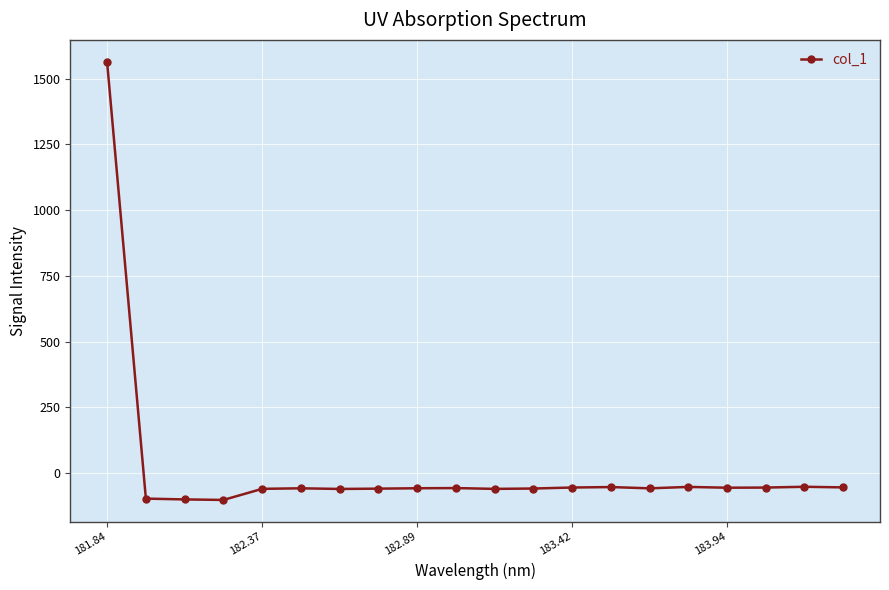

What is the value of the 12th point from the left?

-58.5